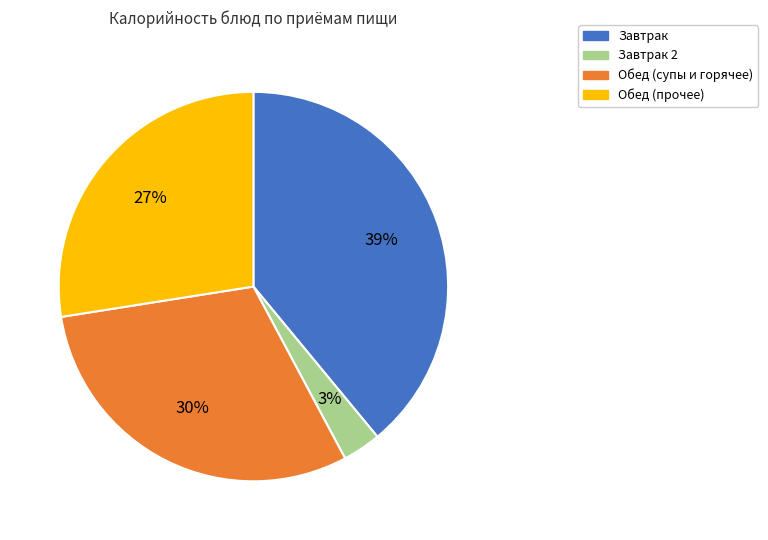

Does any single category account for the majority?

No